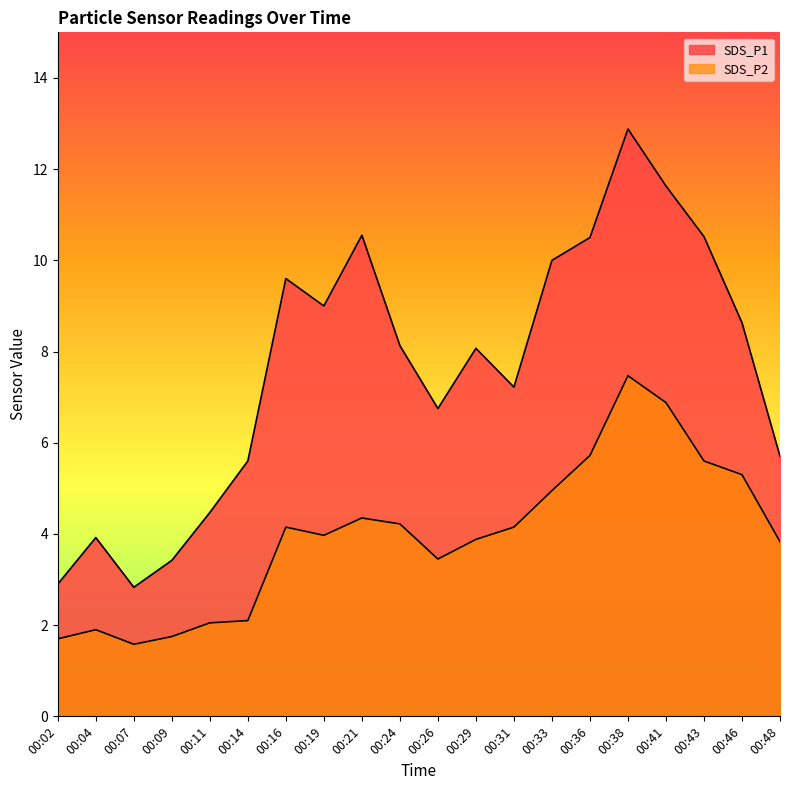

List the series in order of their overall mean, highest first.

SDS_P1, SDS_P2